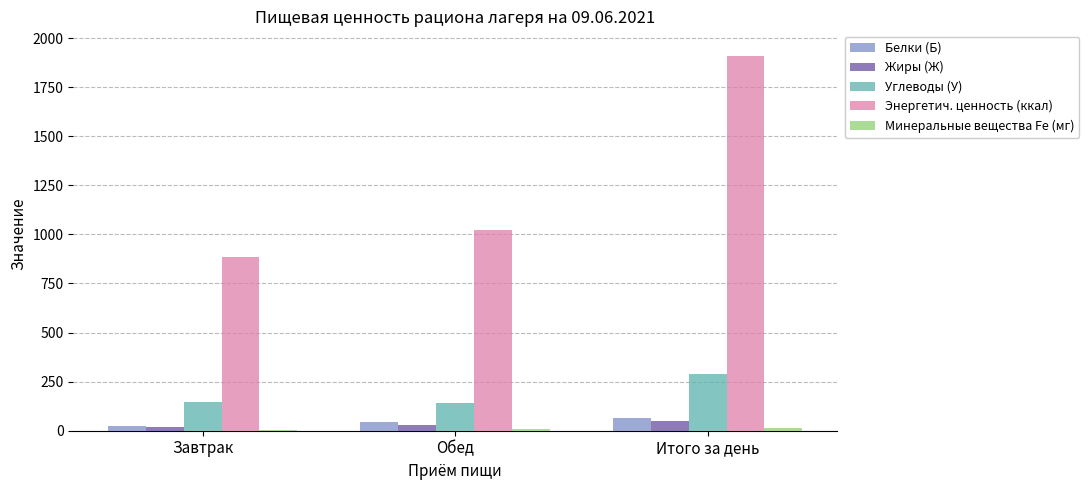

Between Завтрак and Обед, which series saw the biggest shift?

Энергетич. ценность (ккал)